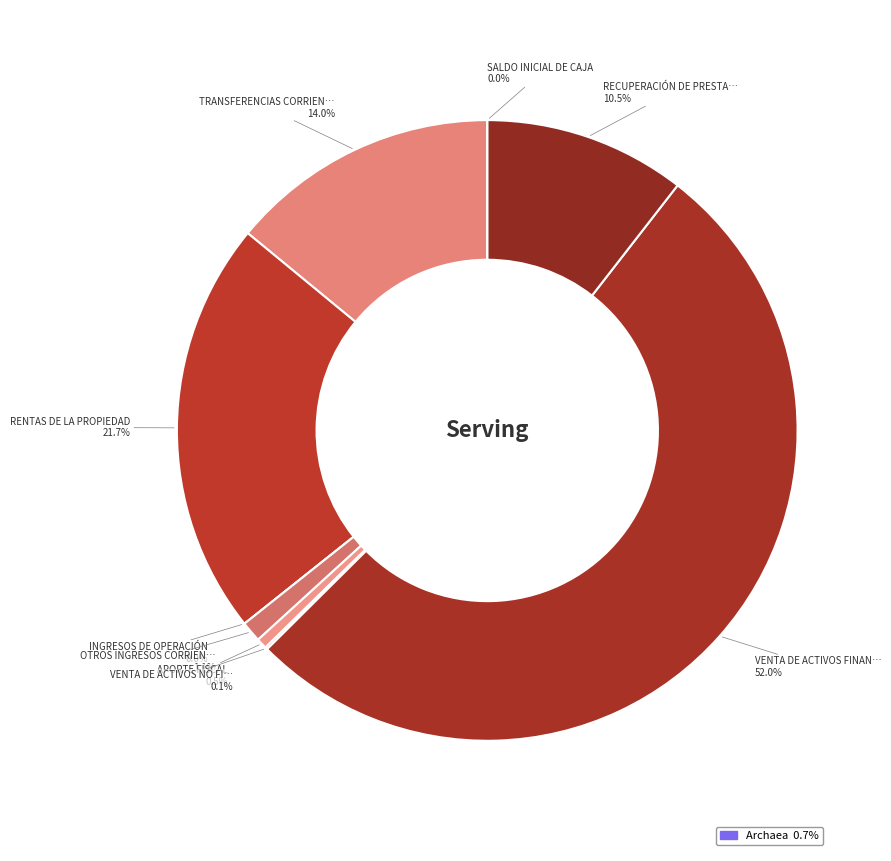

How many segments does this pie chart have?

9